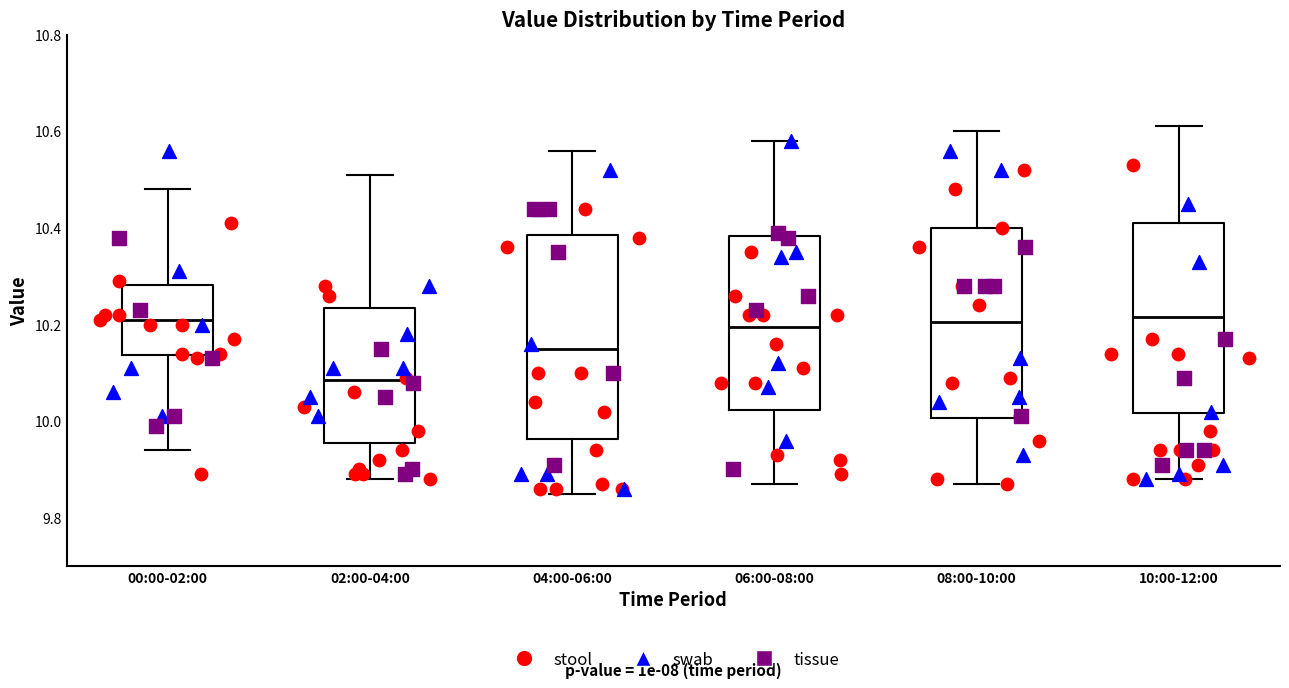

Comparing the boxes themselves (not the whiskers), which one is the tallest?

04:00-06:00